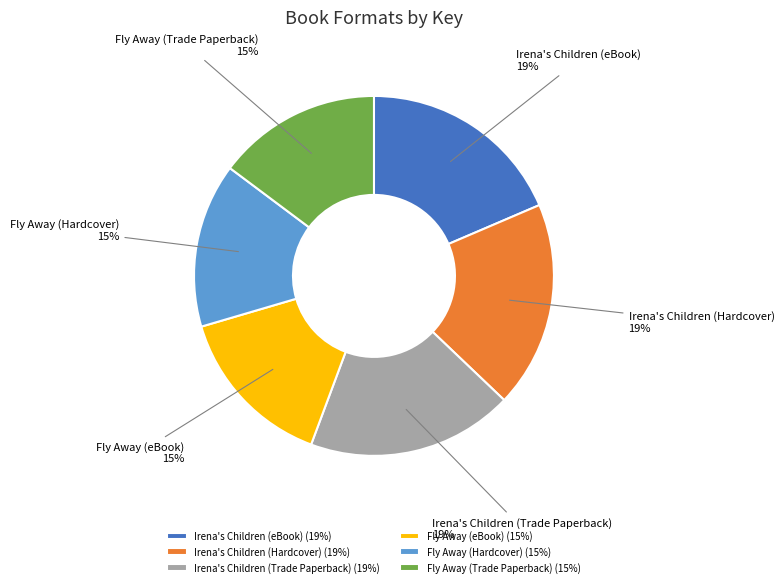

Is there any slice that represents more than half of the pie?

No